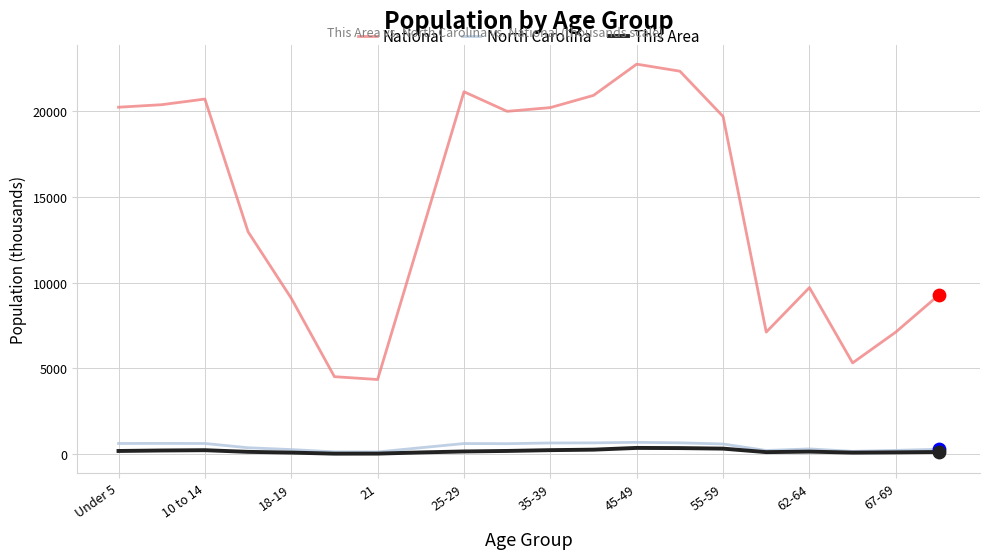

Which series has the largest total across all categories?

National